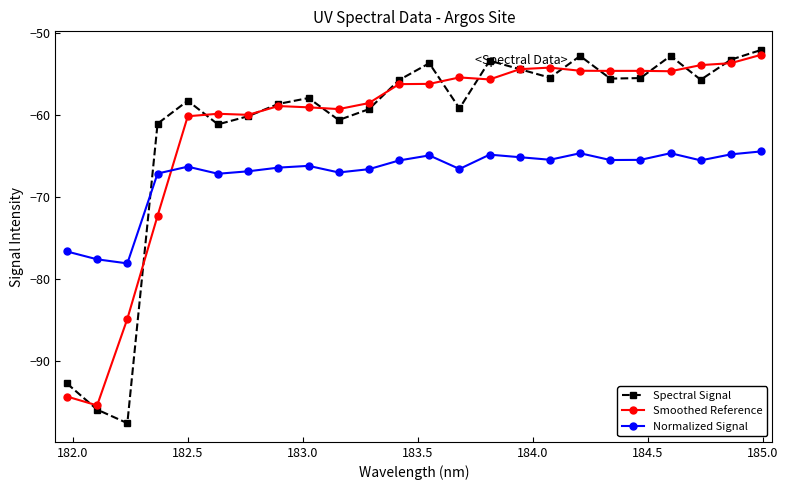

What is the value of the Normalized Signal point at the 9th from the left?

-66.2